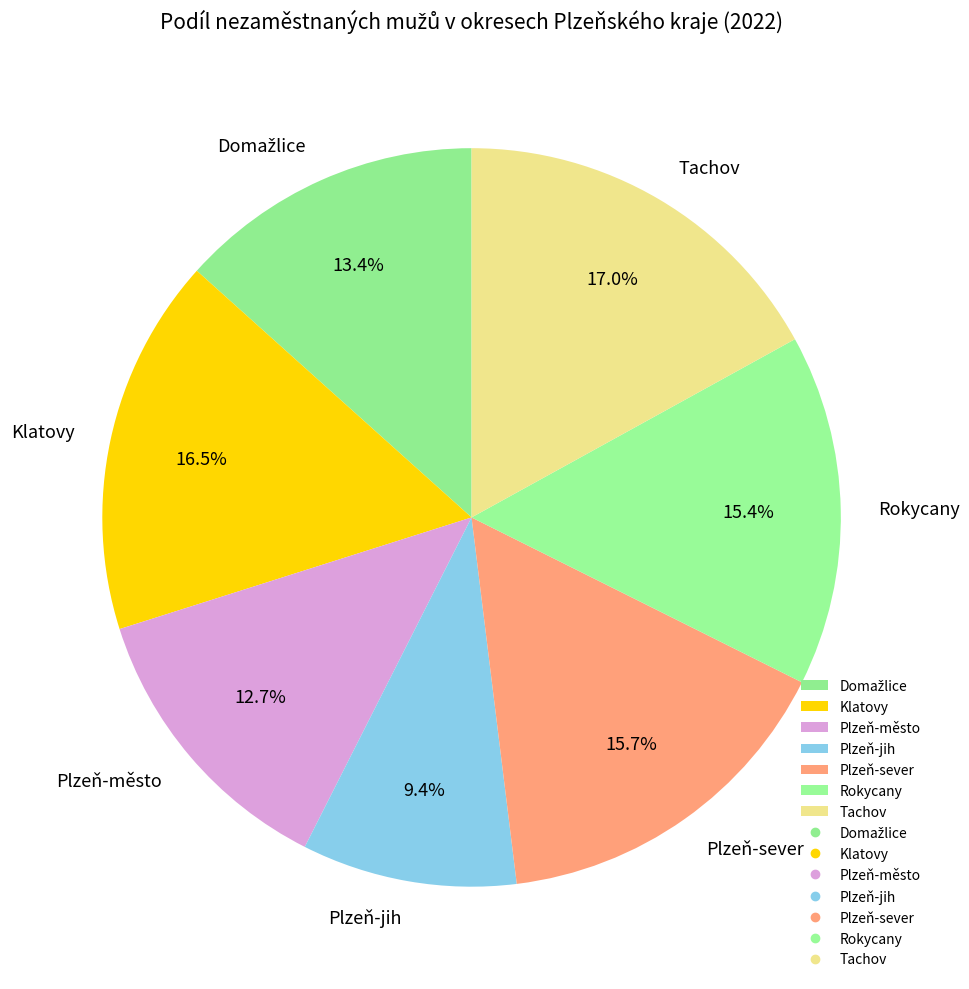

What is the ratio of the value at Plzeň-jih to the value at Plzeň-město?

0.7